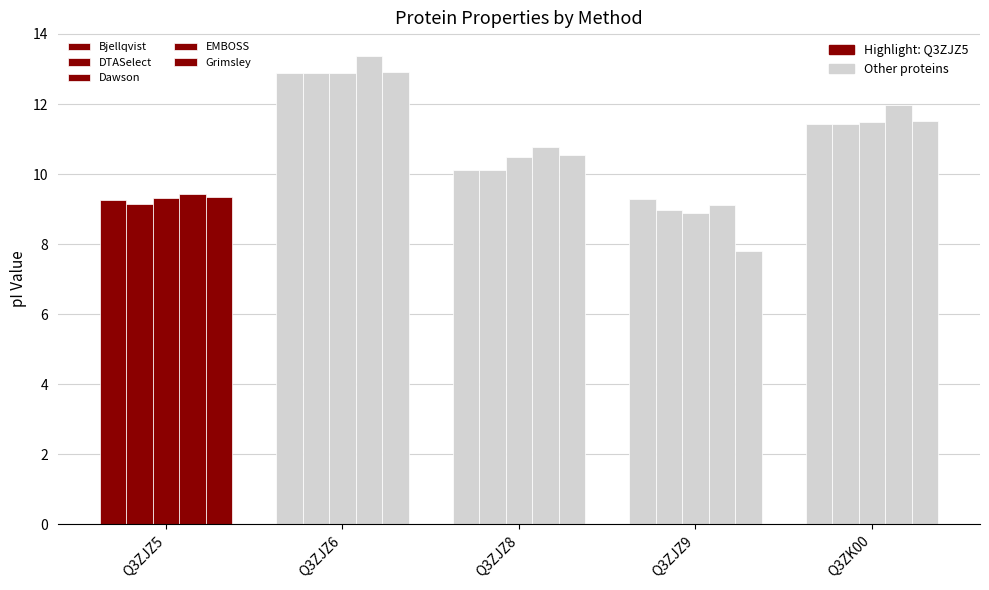

What is the approximate value of Bjellqvist at Q3ZJZ9?

9.3